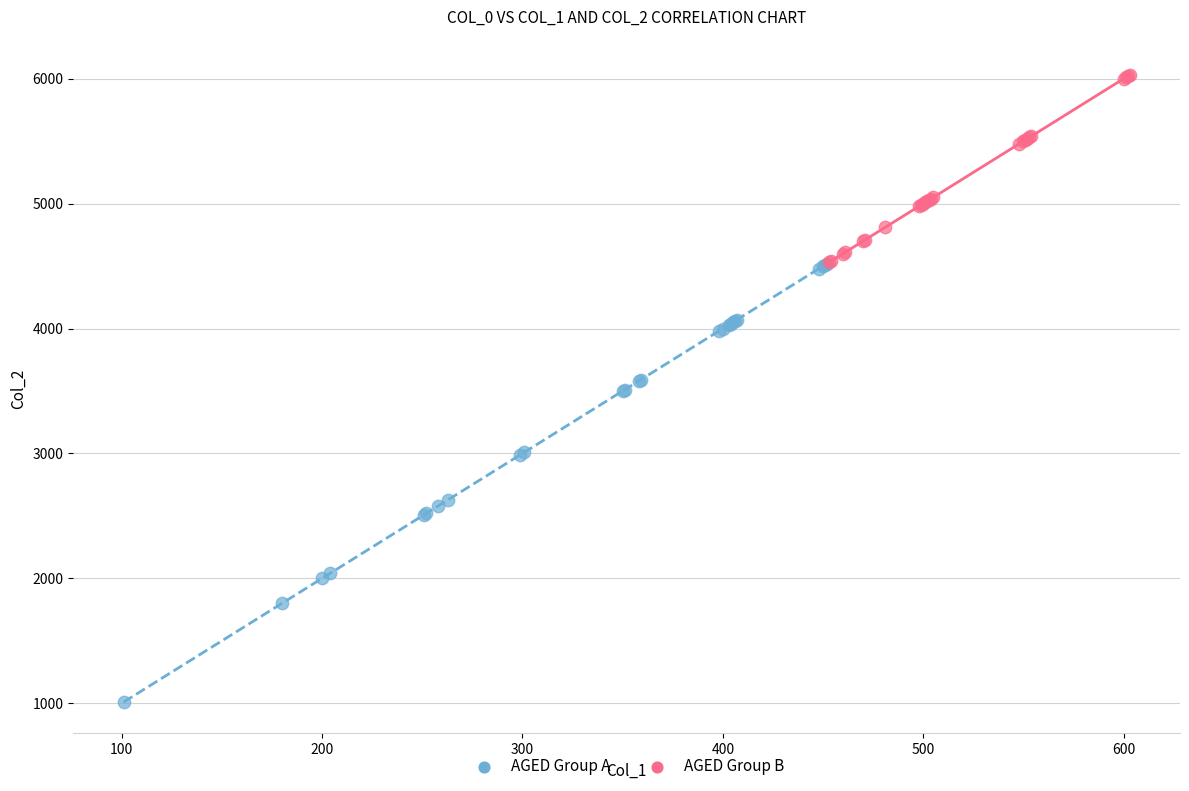

Which series reaches the maximum Y coordinate?

AGED Group B